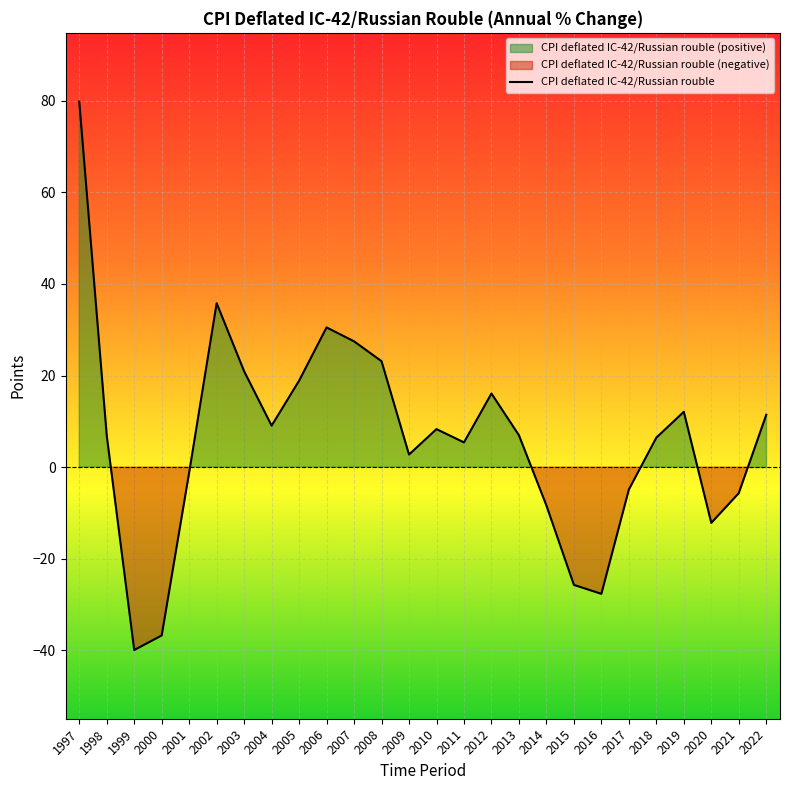

What is the difference between the values at 2016 and 2018?

34.1